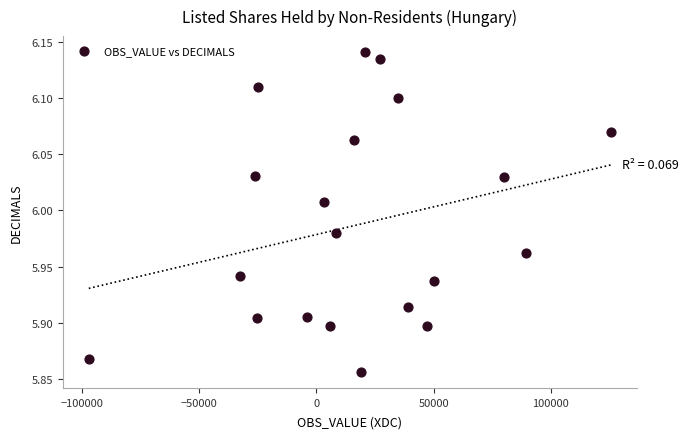

What is the range of Y values (max minus min)?

0.3